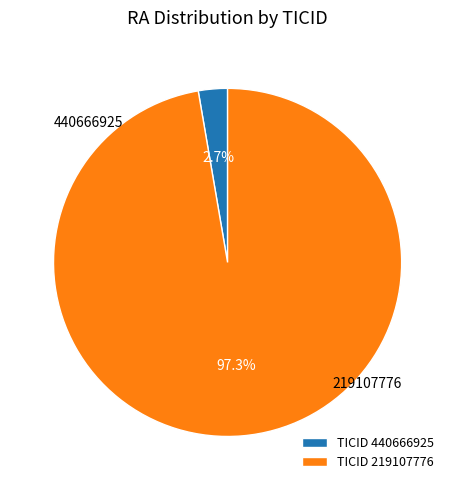

What is the smallest slice in the pie chart?

440666925